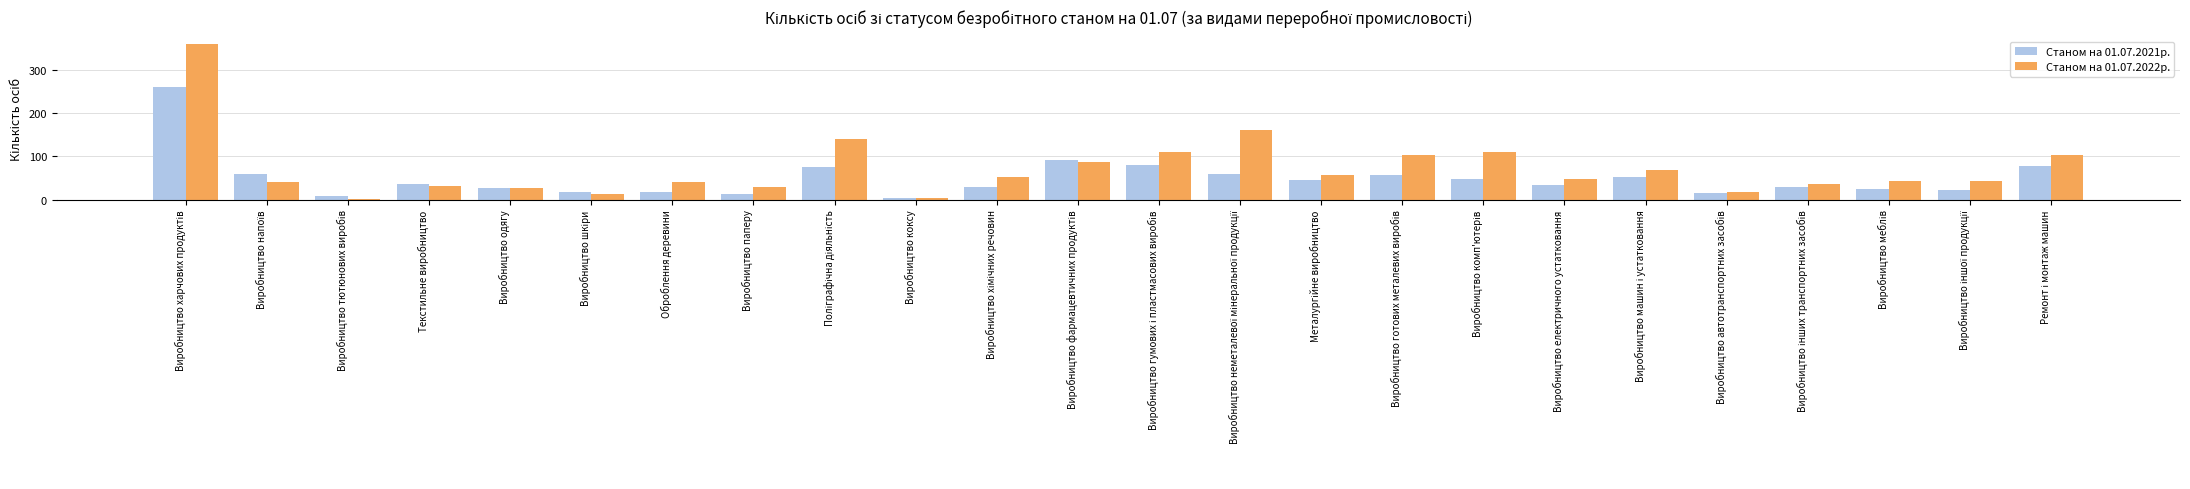

At Оброблення деревини, list the series in order from largest to smallest.

Станом на 01.07.2022р., Станом на 01.07.2021р.